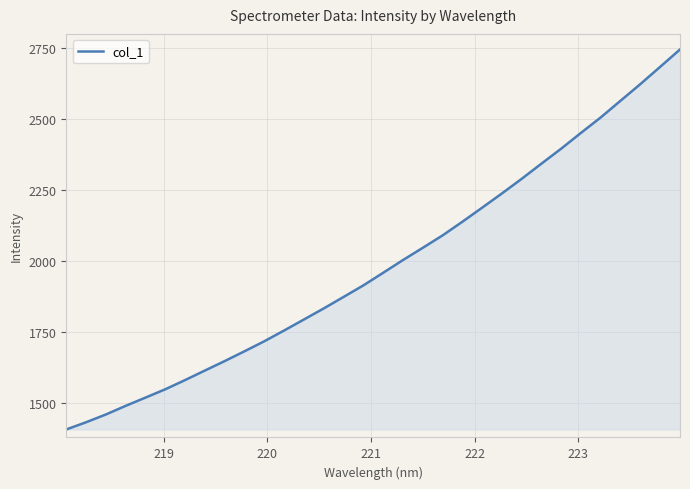

What is the smallest value displayed?

1407.7